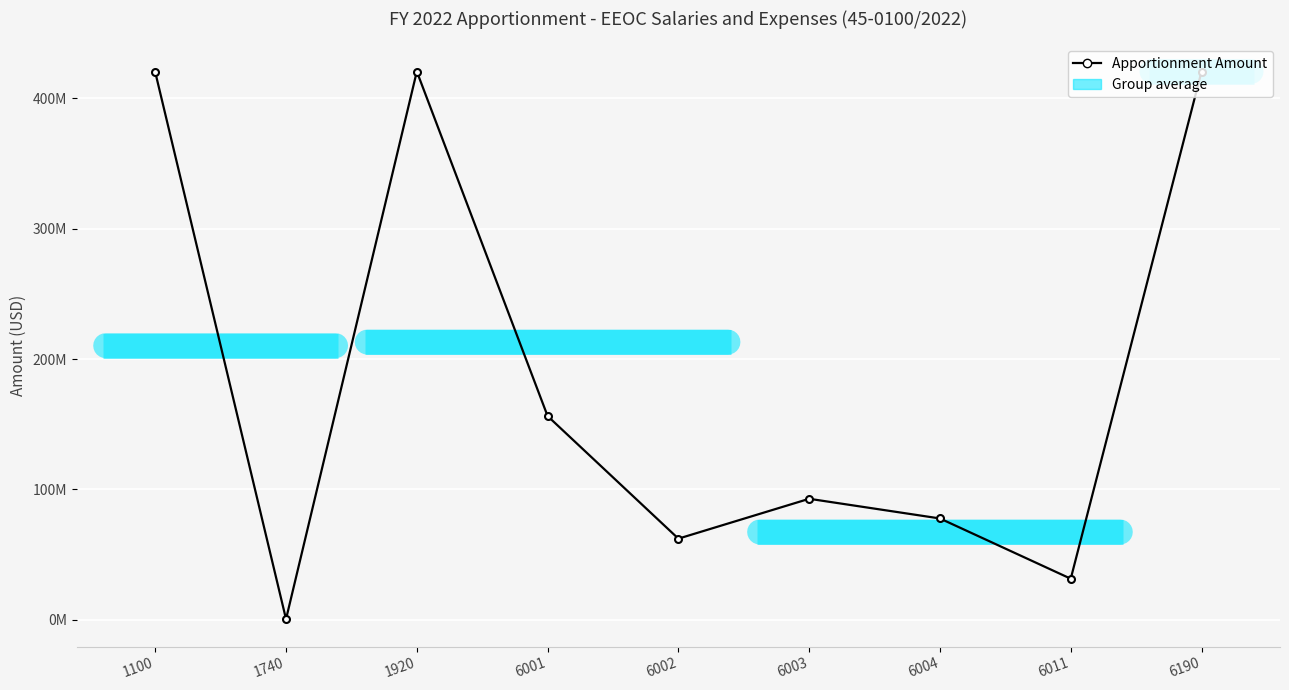

Does the chart have visible grid lines?

Yes